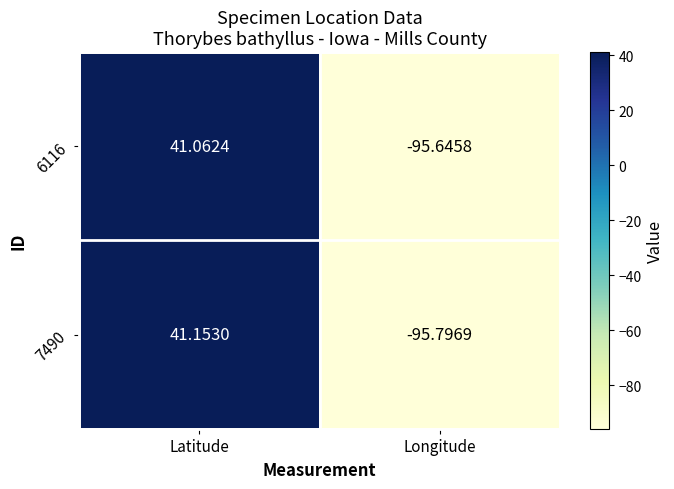

At which category is the sum across all series the highest?

Latitude